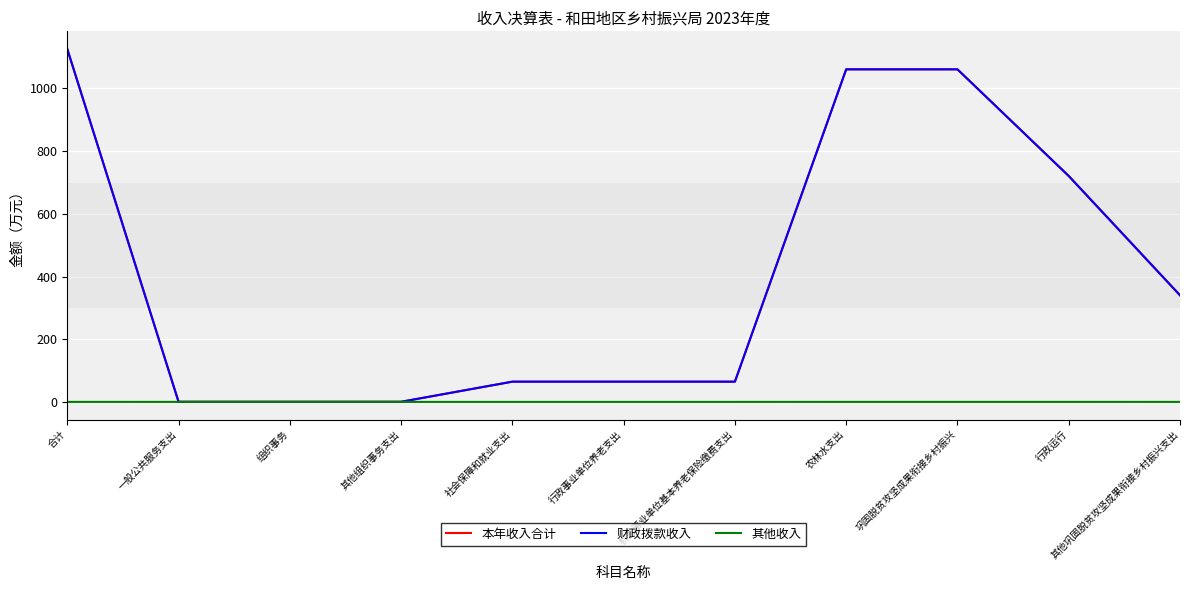

The 财政拨款收入 series shows 64.6 at 行政事业单位养老支出. True or false?

True